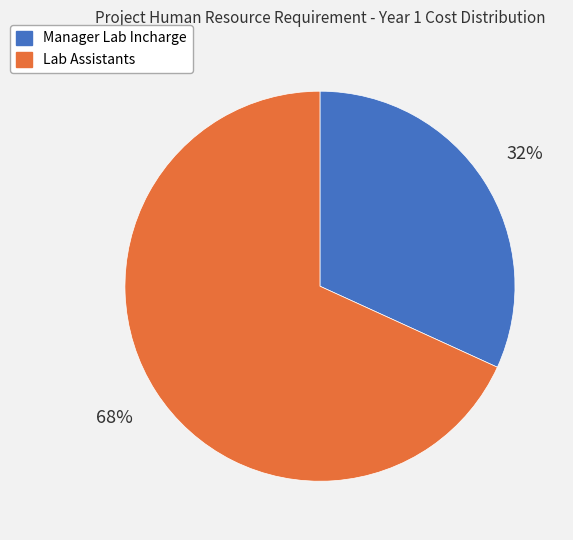

What is the largest slice in the pie chart?

Lab Assistants